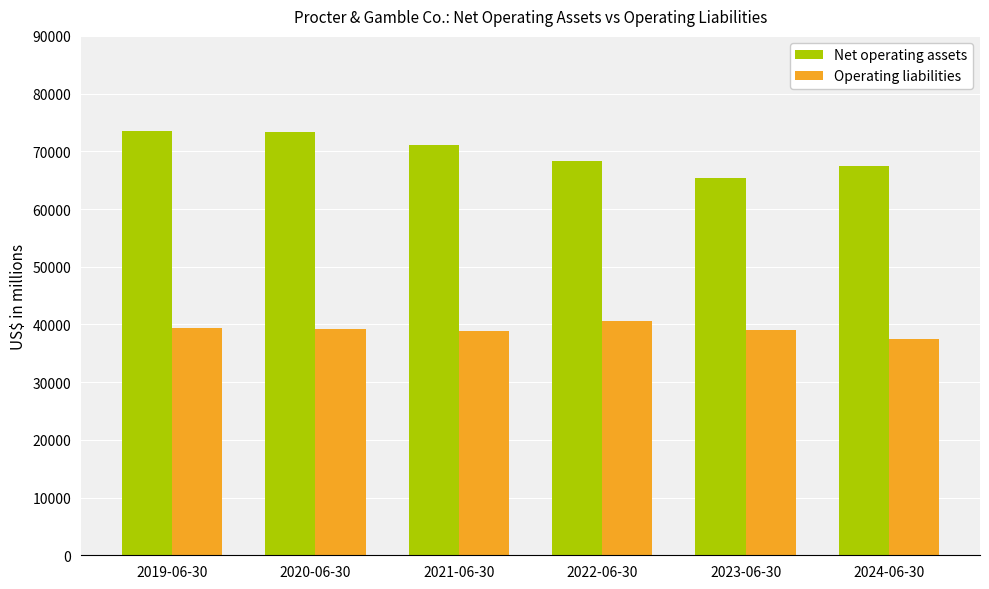

What is the label of the 3rd bar from the left?

2021-06-30